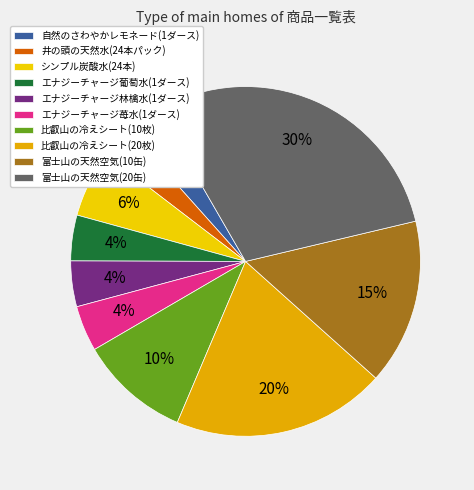

Combined, what portion of the pie is エナジーチャージ葡萄水(1ダース) and 比叡山の冷えシート(10枚)?

14.4%